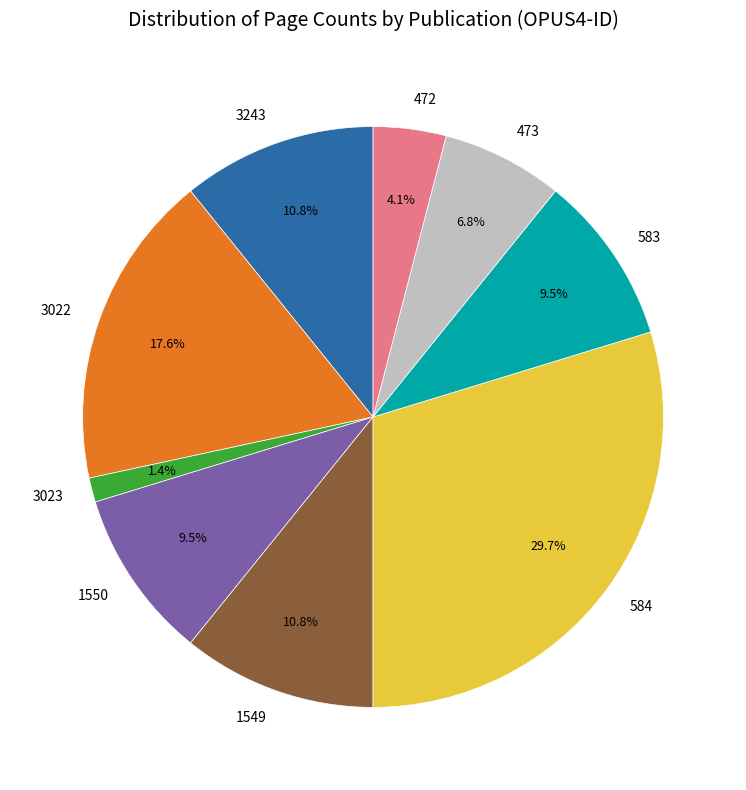

Is 583 the majority of the pie?

No